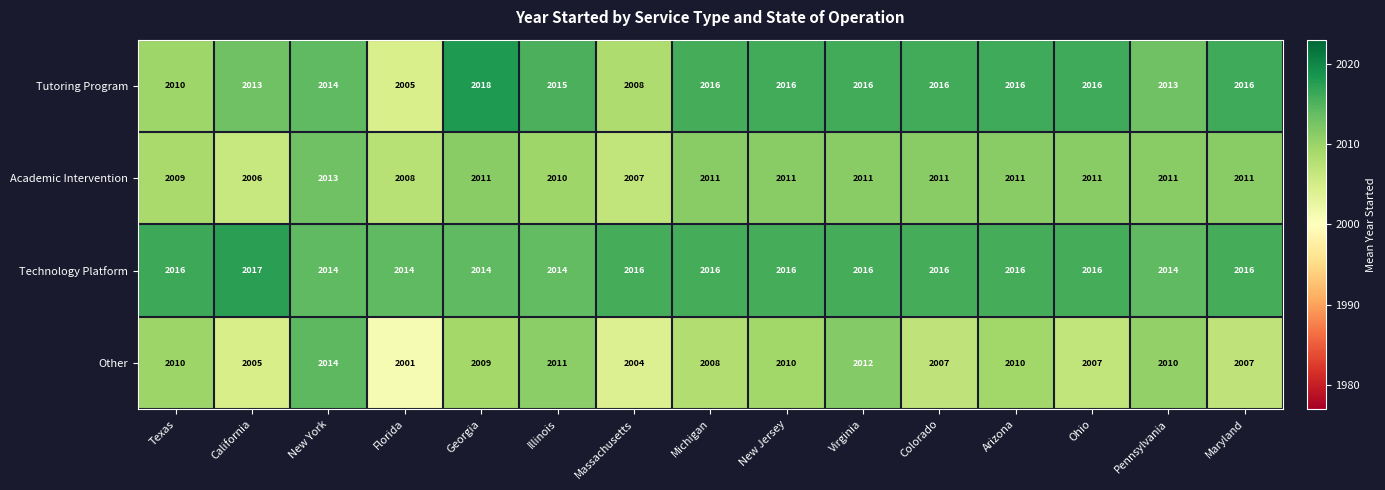

What is the sum of the Technology Platform values at Georgia and New Jersey?

4030